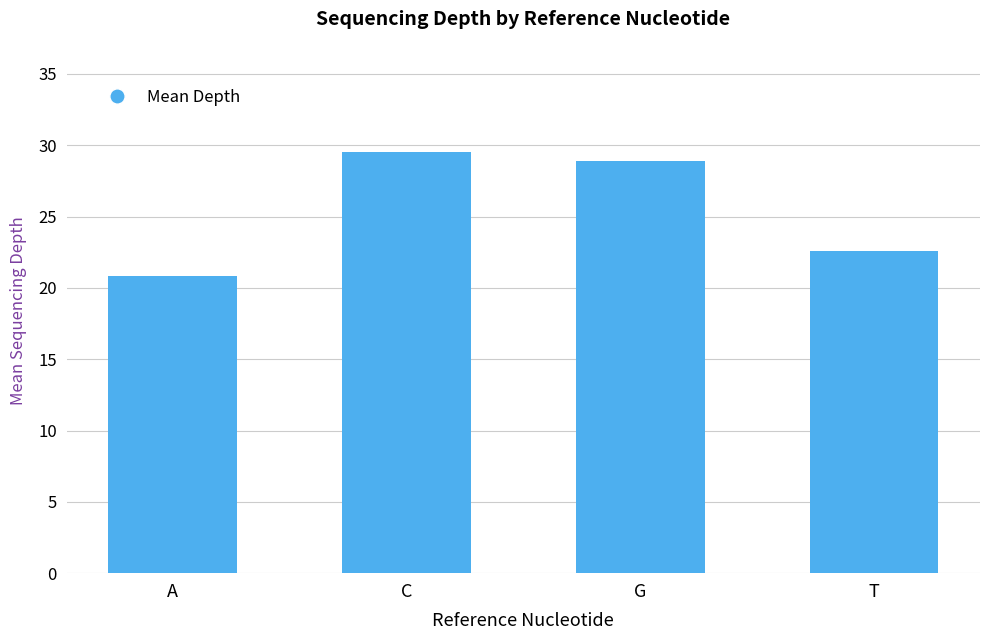

Reading left to right, list all the values displayed in this chart.

20.8	29.5	28.9	22.6